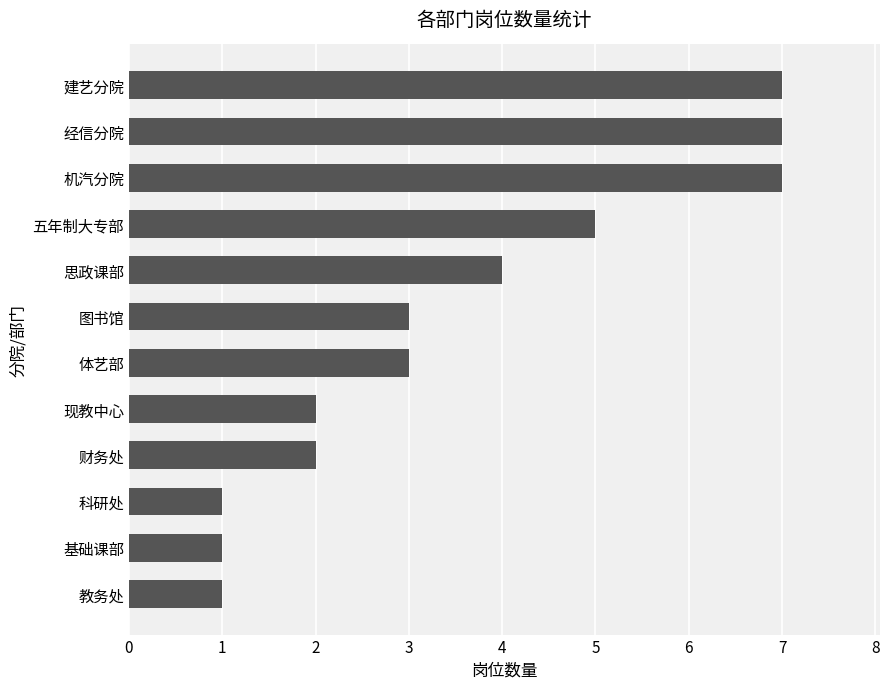

Is it true that the value at 机汽分院 is 2?

False